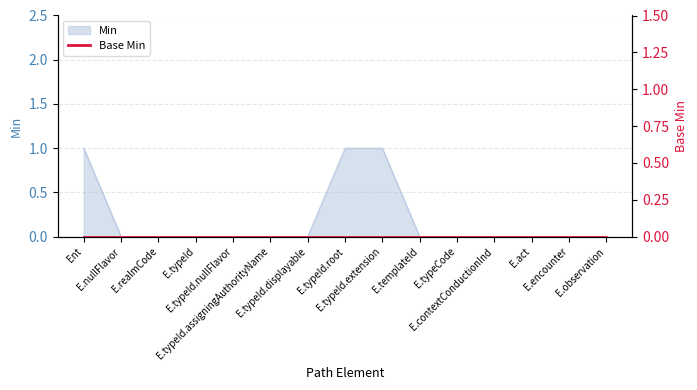

How many positive values are there?

3